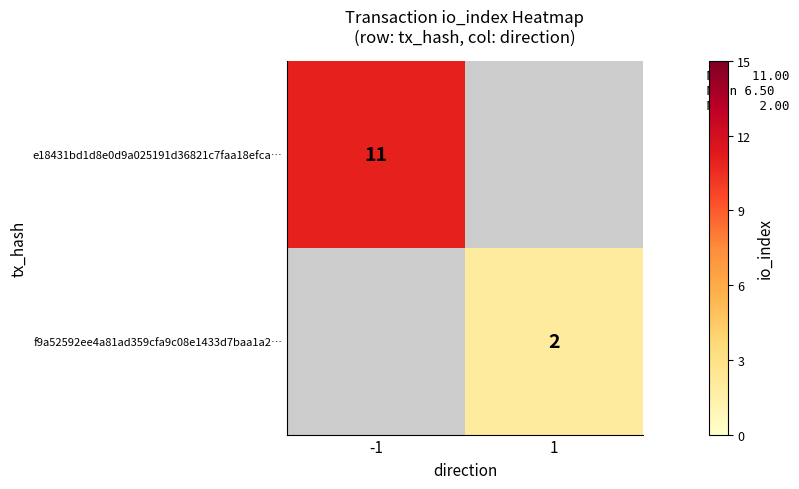

The value of e18431bd1d8e0d9a025191d36821c7faa18efca… at -1 is 4. True or false?

False